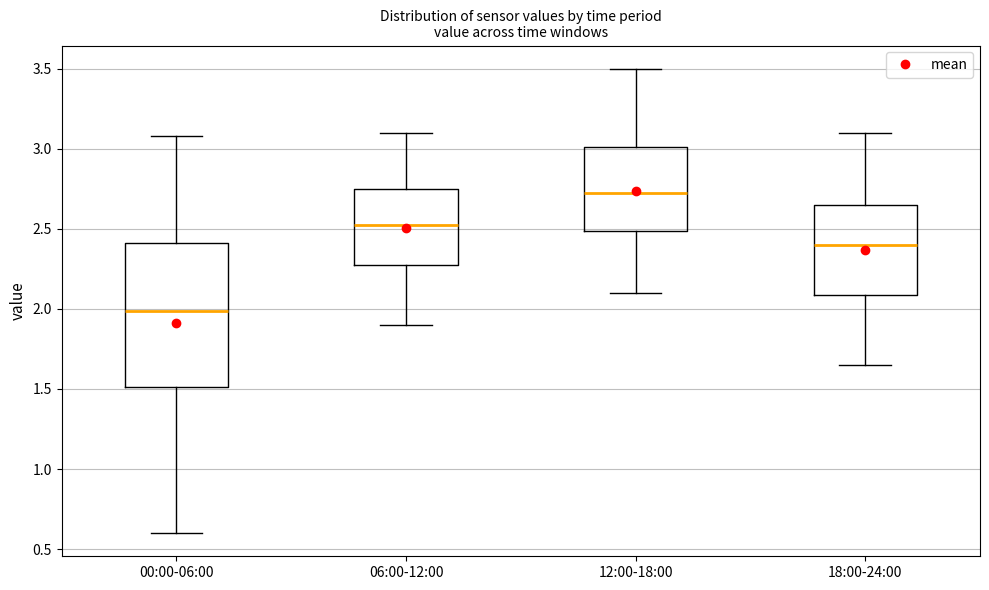

Reading left to right, read every box against the y-axis: the position of its median line, the range the box covers, and the ends of its whiskers. The values are not printed on the chart, so give them approximately, as read against the axis.

00:00-06:00: median 2.00, box 1.50 to 2.40, whiskers 0.60 to 3.10
06:00-12:00: median 2.55, box 2.30 to 2.75, whiskers 1.90 to 3.10
12:00-18:00: median 2.75, box 2.50 to 3.00, whiskers 2.10 to 3.50
18:00-24:00: median 2.40, box 2.10 to 2.65, whiskers 1.65 to 3.10